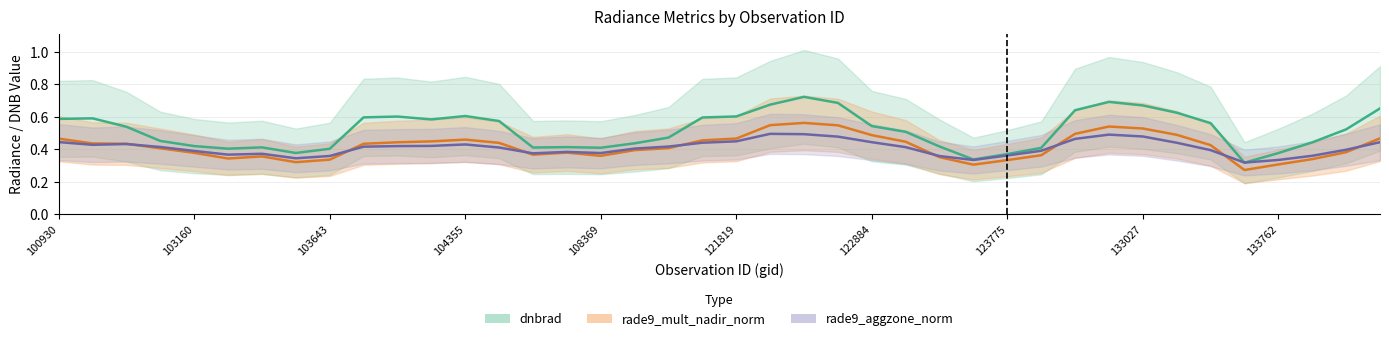

True or false: rade9_mult_nadir_norm (smoothed) has more than 2 points higher than both neighbors.

True